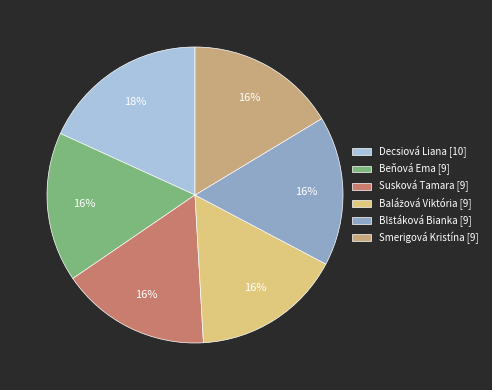

Is there any slice that represents more than half of the pie?

No